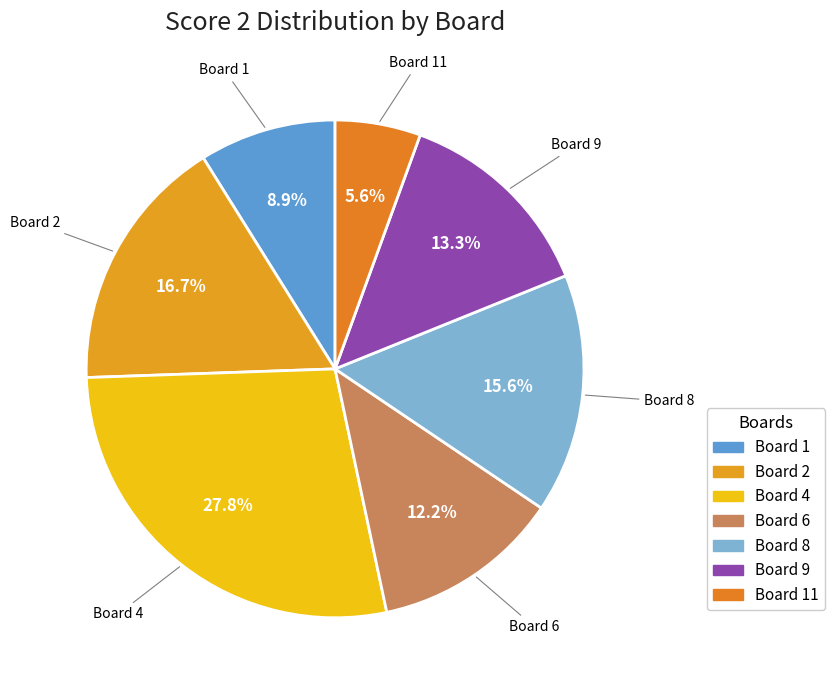

How many segments does this pie chart have?

7